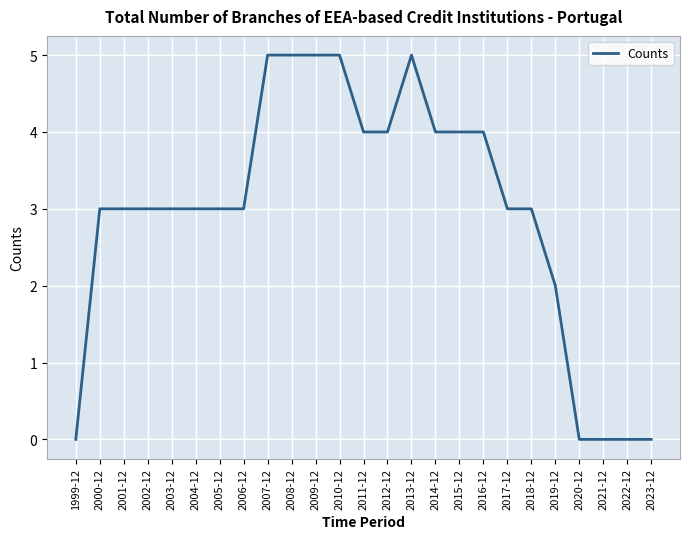

True or false: the data shows 4 at 2002-12.

False